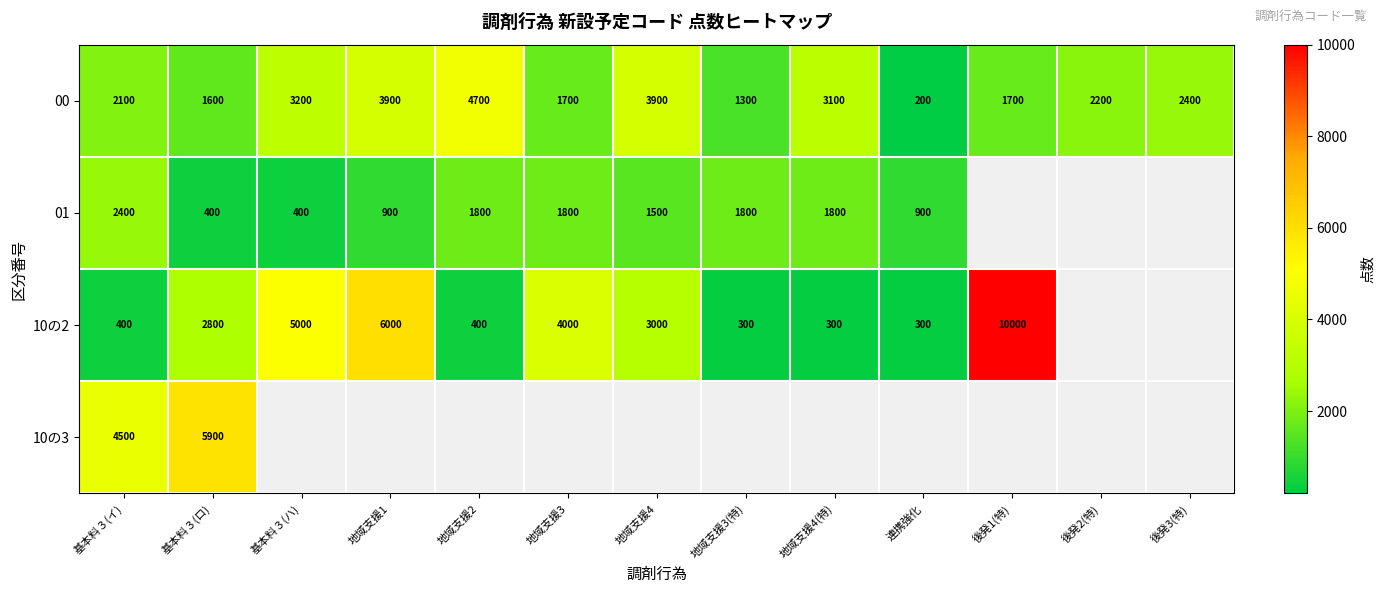

Which has a higher value, 後発1(特) or 地域支援3?

後発1(特)